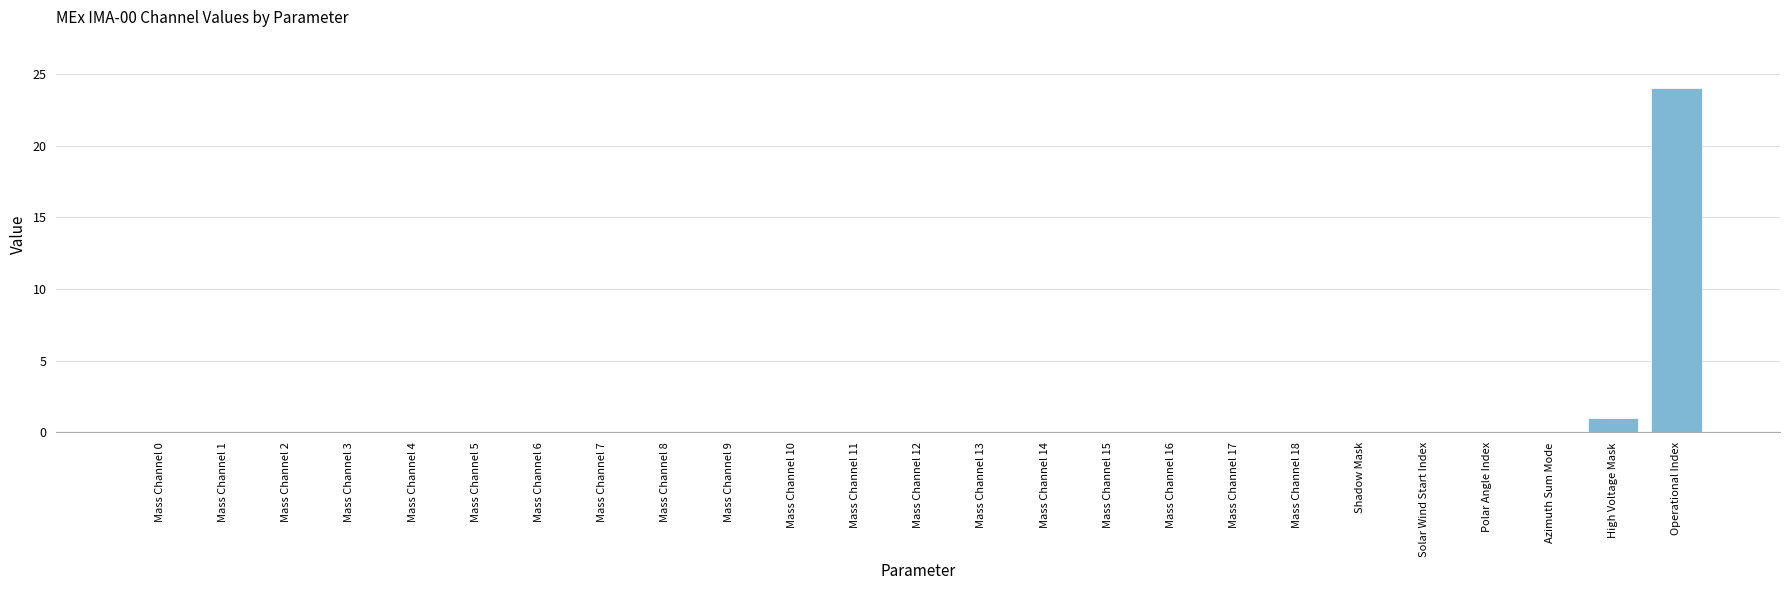

Does the chart contain stacked bars?

No